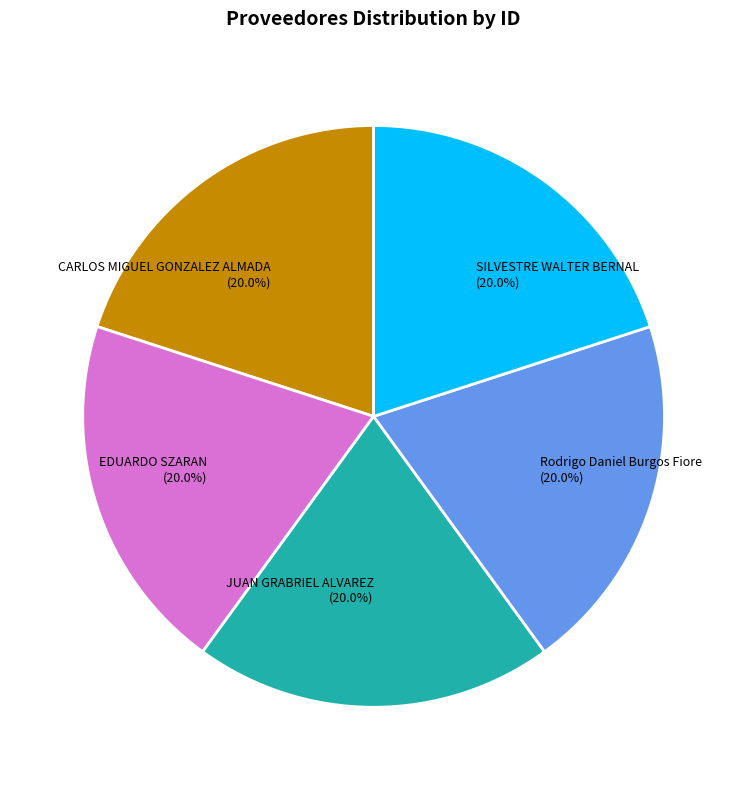

What is the total percentage of SILVESTRE WALTER BERNAL and CARLOS MIGUEL GONZALEZ ALMADA?

40.0%